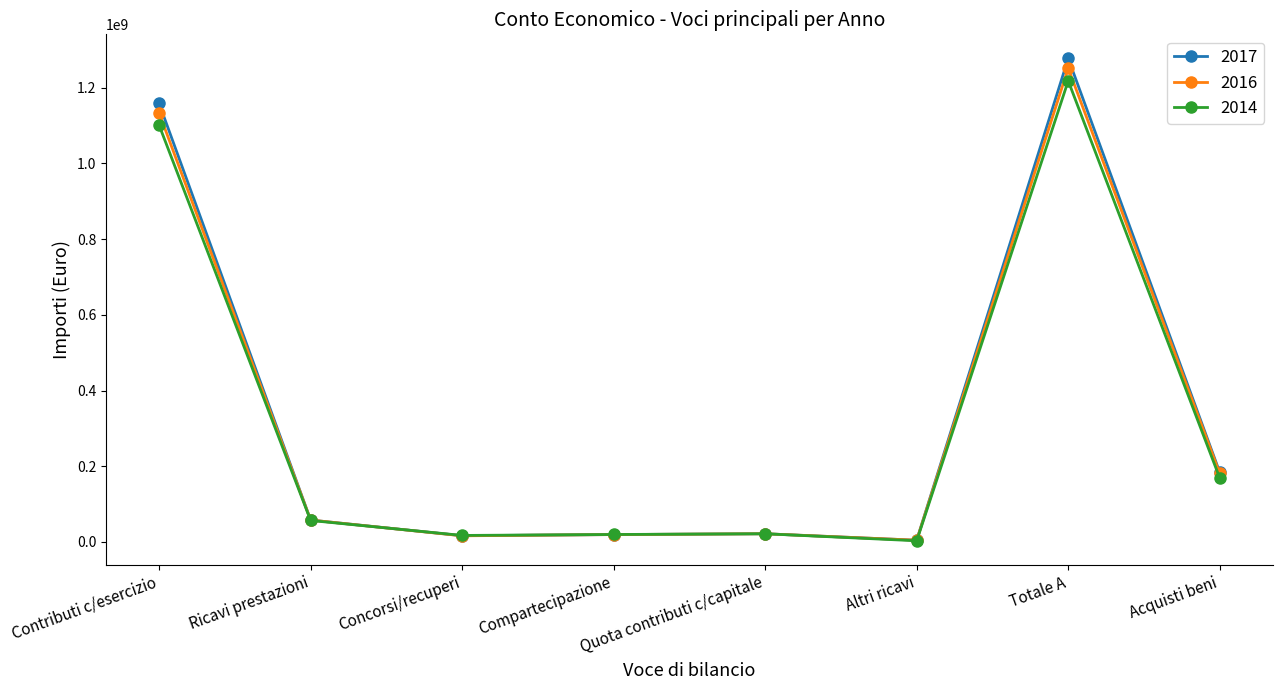

True or false: 2016 has a value of 1251999862.0 at Totale A.

True